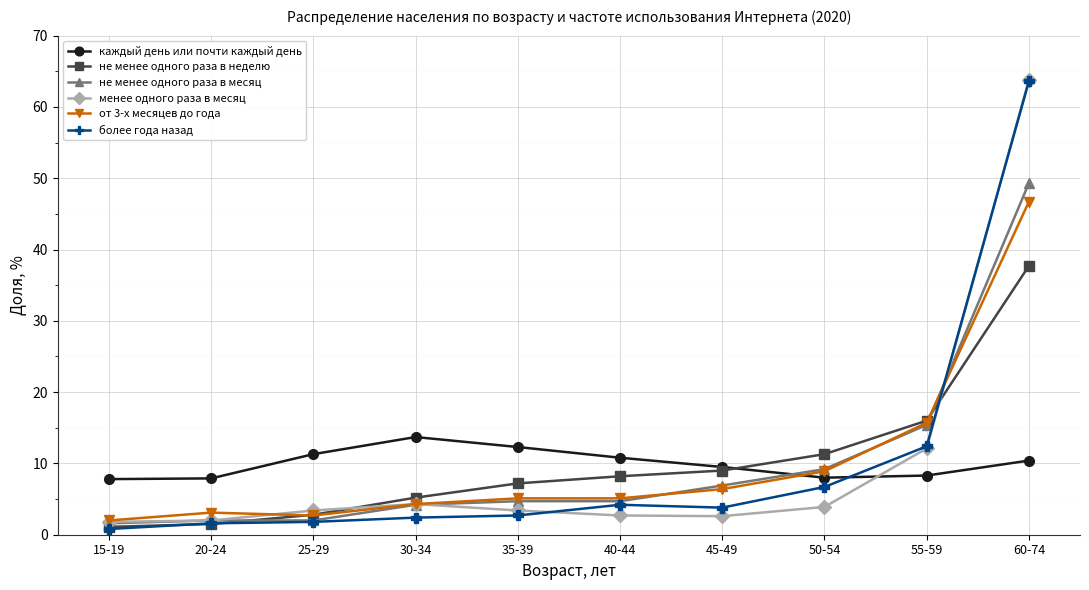

How many lines are shown in the chart?

6